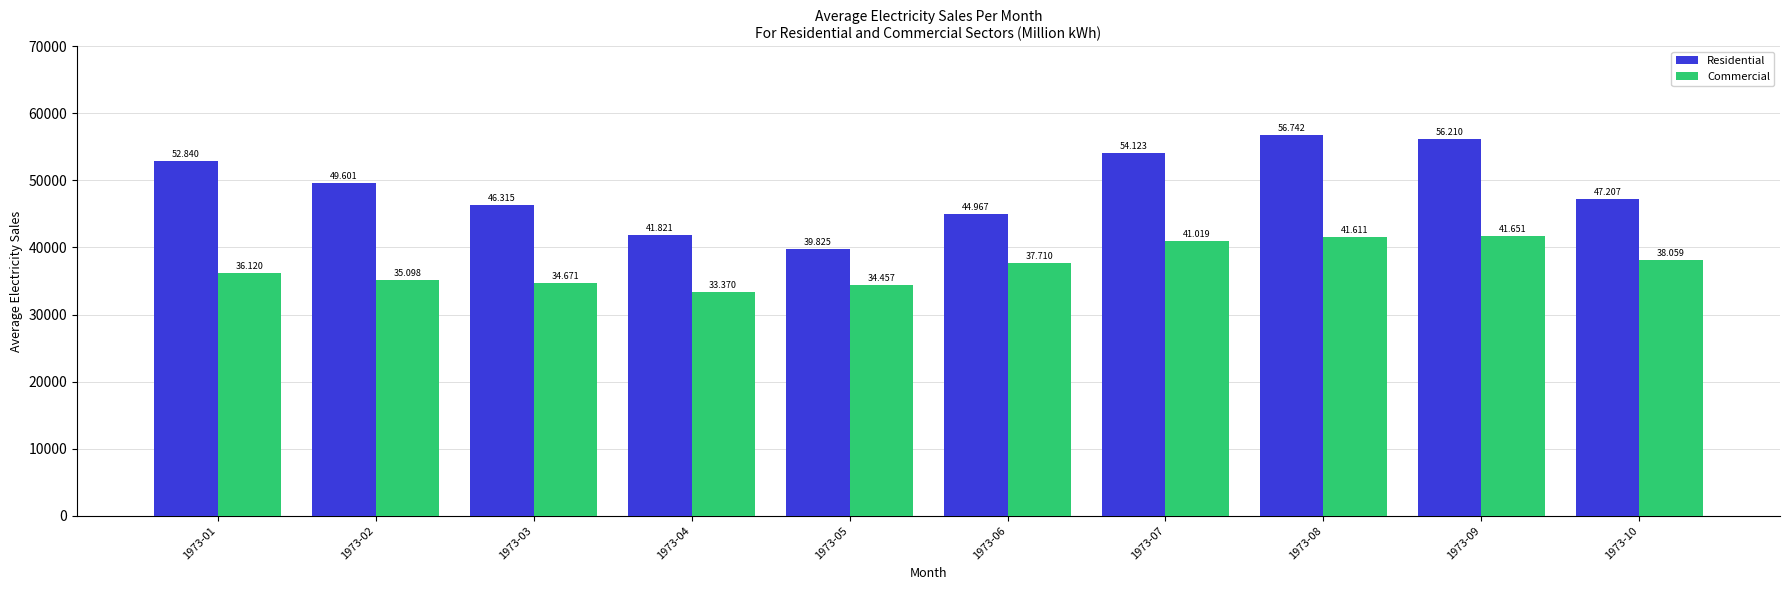

Reading left to right, what are all the values shown in this chart?

Residential: 52840.2	49601.3	46315.0	41821.0	39825.0	44967.1	54122.9	56742.1	56209.6	47207.4
Commercial: 36120.3	35097.9	34670.7	33370.5	34457.1	37710.3	41019.4	41611.0	41650.5	38059.2